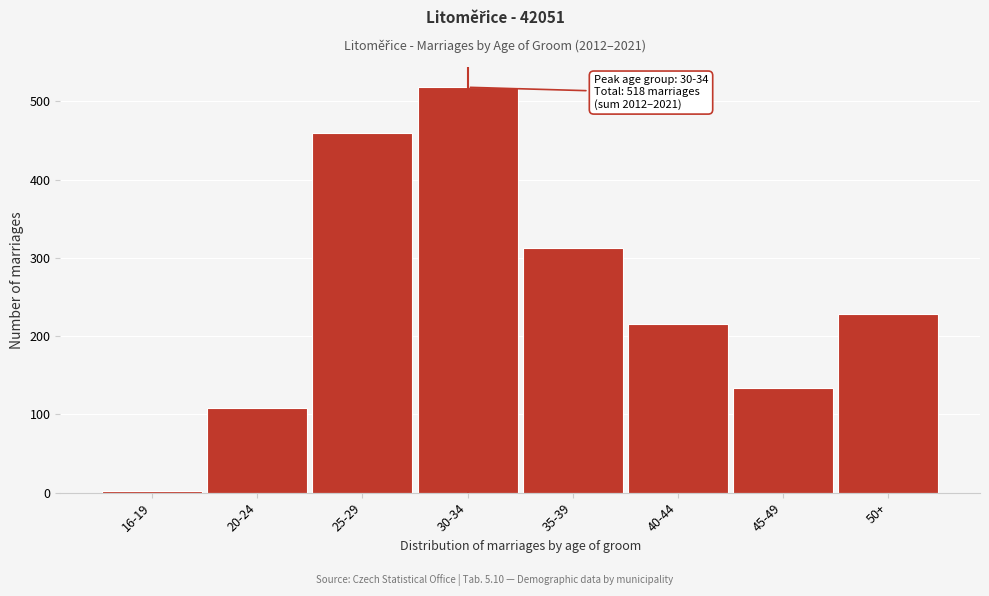

Reading left to right, list all the values displayed in this chart.

2	108	460	518	313	216	134	228